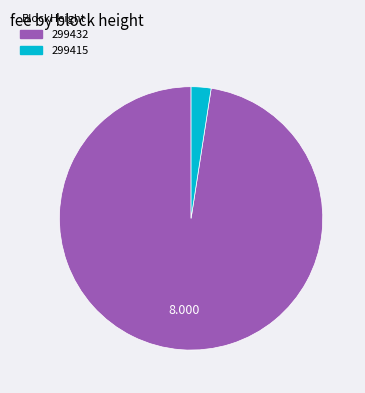

Count the number of slices in the pie.

2